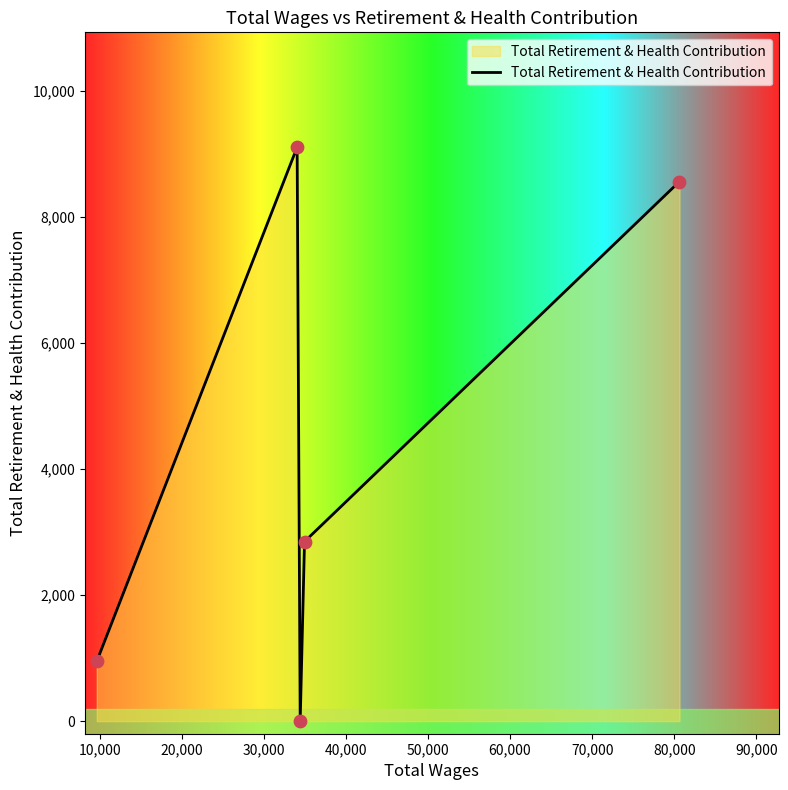

How many interior local valleys (lower than both neighbors) does the data have?

1